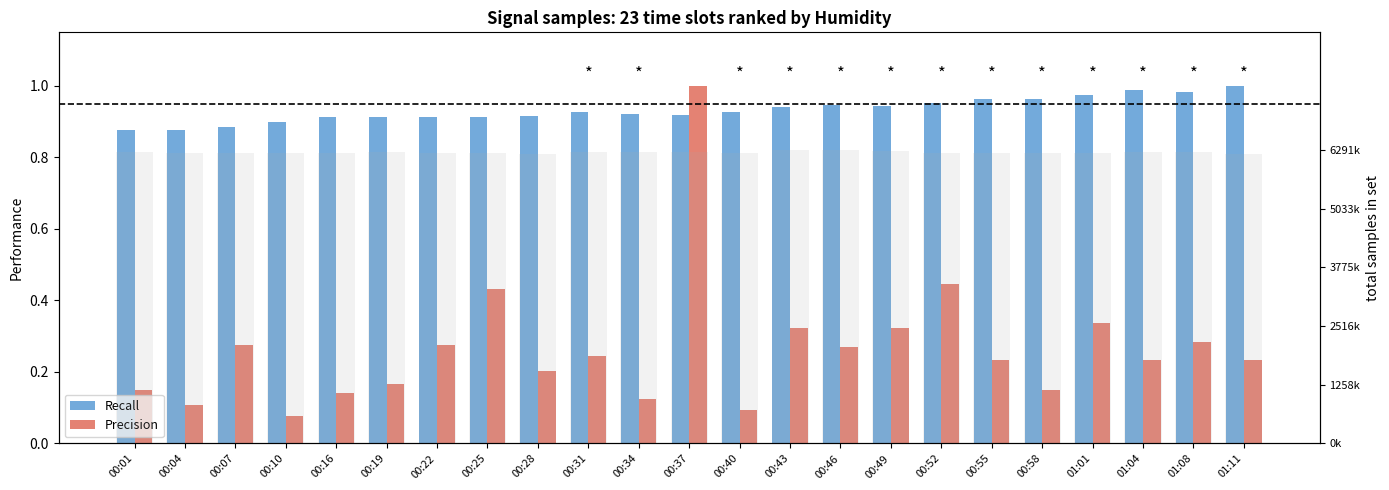

Reading right to left, extract all data points from this chart.

Recall: 01:11=1.0	01:08=1.0	01:04=1.0	01:01=1.0	00:58=1.0	00:55=1.0	00:52=1.0	00:49=0.9	00:46=0.9	00:43=0.9	00:40=0.9	00:37=0.9	00:34=0.9	00:31=0.9	00:28=0.9	00:25=0.9	00:22=0.9	00:19=0.9	00:16=0.9	00:10=0.9	00:07=0.9	00:04=0.9	00:01=0.9
Precision: 01:11=0.2	01:08=0.3	01:04=0.2	01:01=0.3	00:58=0.2	00:55=0.2	00:52=0.4	00:49=0.3	00:46=0.3	00:43=0.3	00:40=0.1	00:37=1.0	00:34=0.1	00:31=0.2	00:28=0.2	00:25=0.4	00:22=0.3	00:19=0.2	00:16=0.1	00:10=0.1	00:07=0.3	00:04=0.1	00:01=0.2
Samples: 01:11=1.0	01:08=1.0	01:04=1.0	01:01=1.0	00:58=1.0	00:55=1.0	00:52=1.0	00:49=1.0	00:46=1.0	00:43=1.0	00:40=1.0	00:37=1.0	00:34=1.0	00:31=1.0	00:28=1.0	00:25=1.0	00:22=1.0	00:19=1.0	00:16=1.0	00:10=1.0	00:07=1.0	00:04=1.0	00:01=1.0